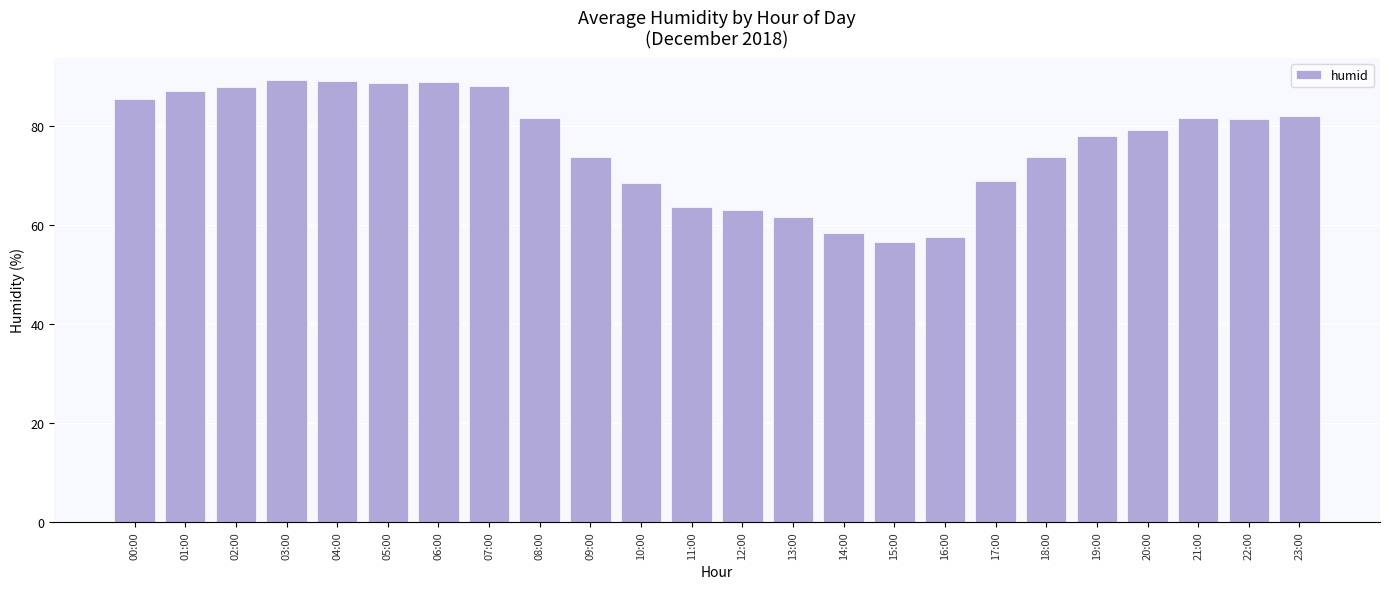

Is it true that the value at 17:00 is 68.8?

True